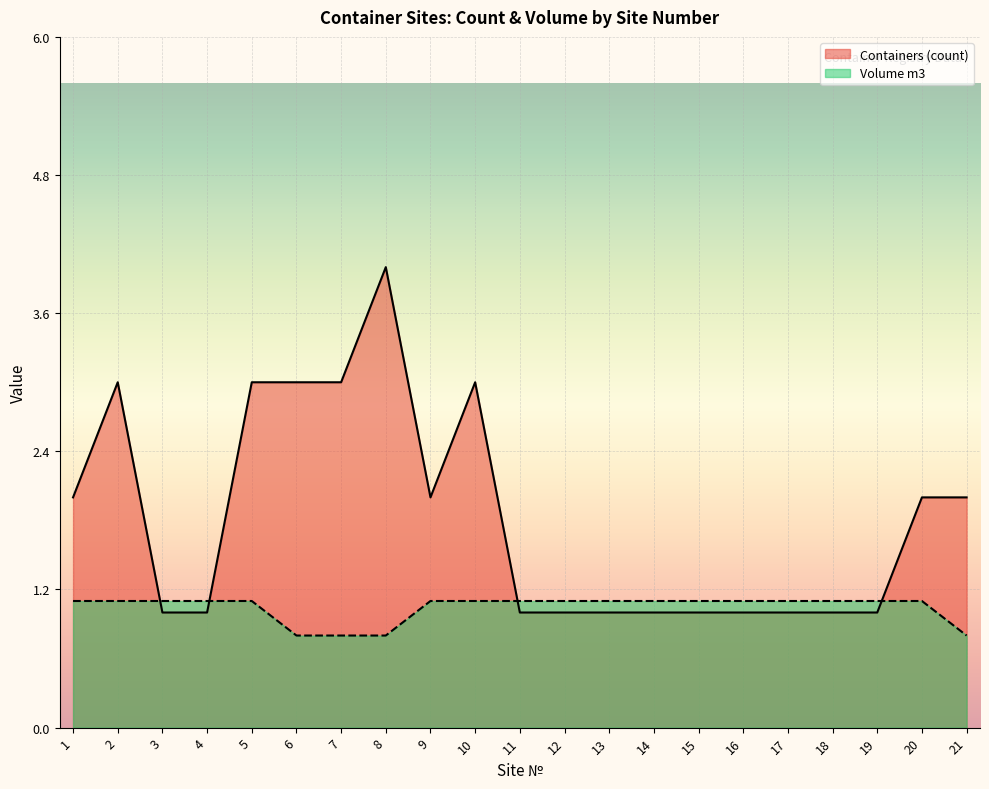

Between 2 and 17, which series saw the biggest shift?

Containers (count)